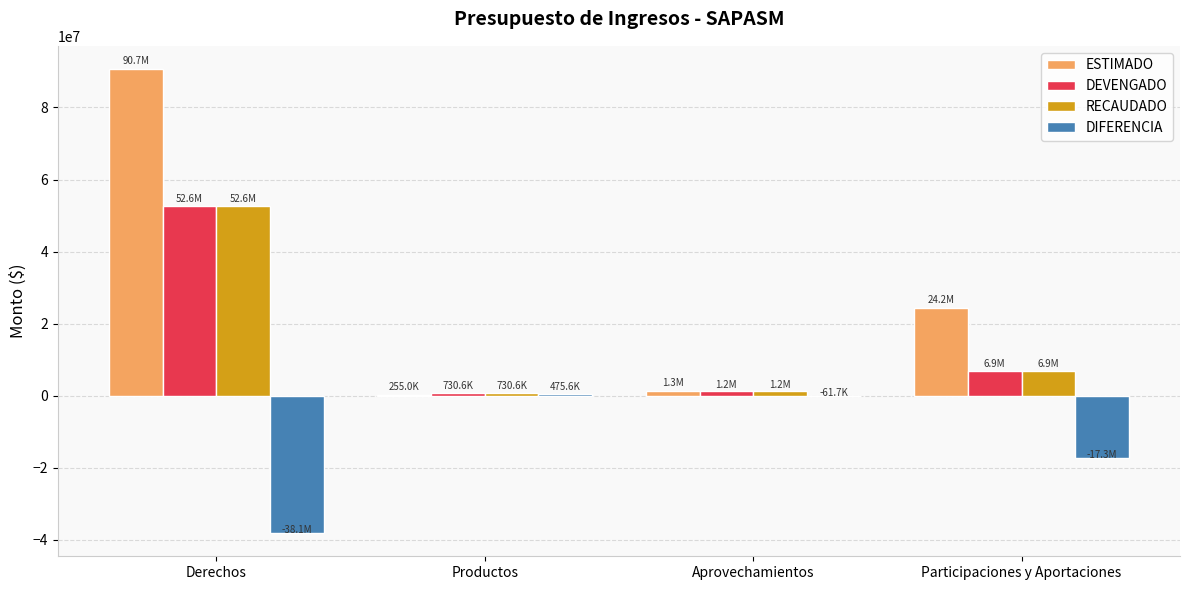

What is the sum of all DIFERENCIA values?

-54987916.7